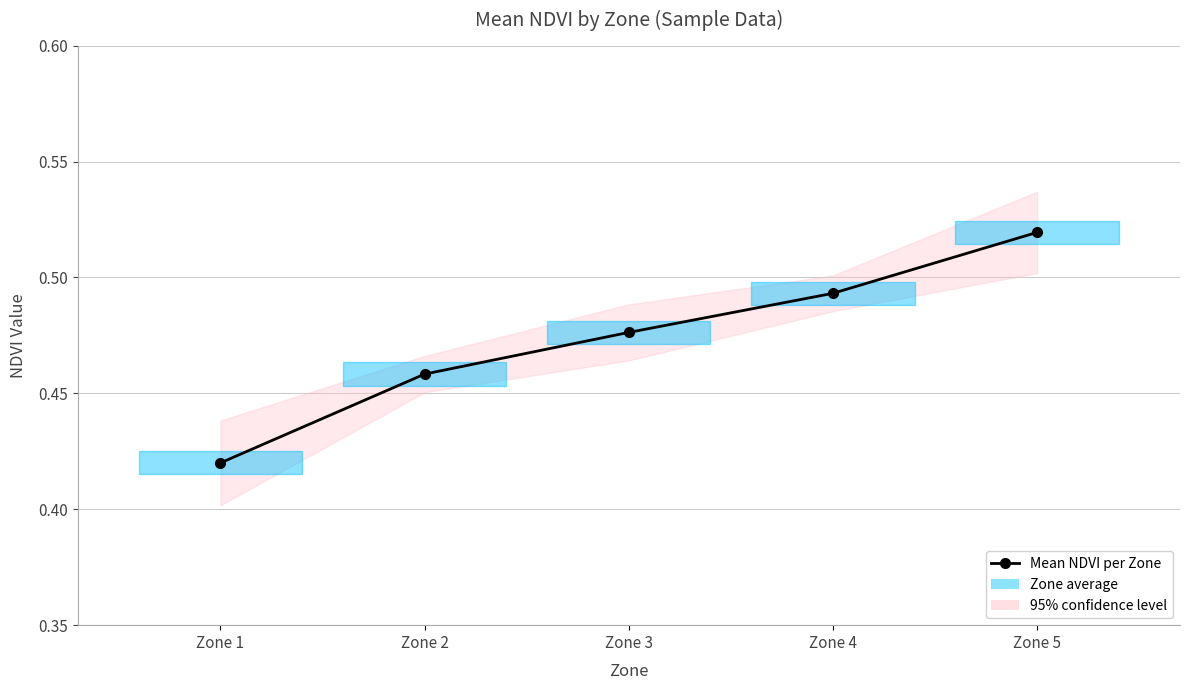

What is the value of the 5th point from the left?

0.5